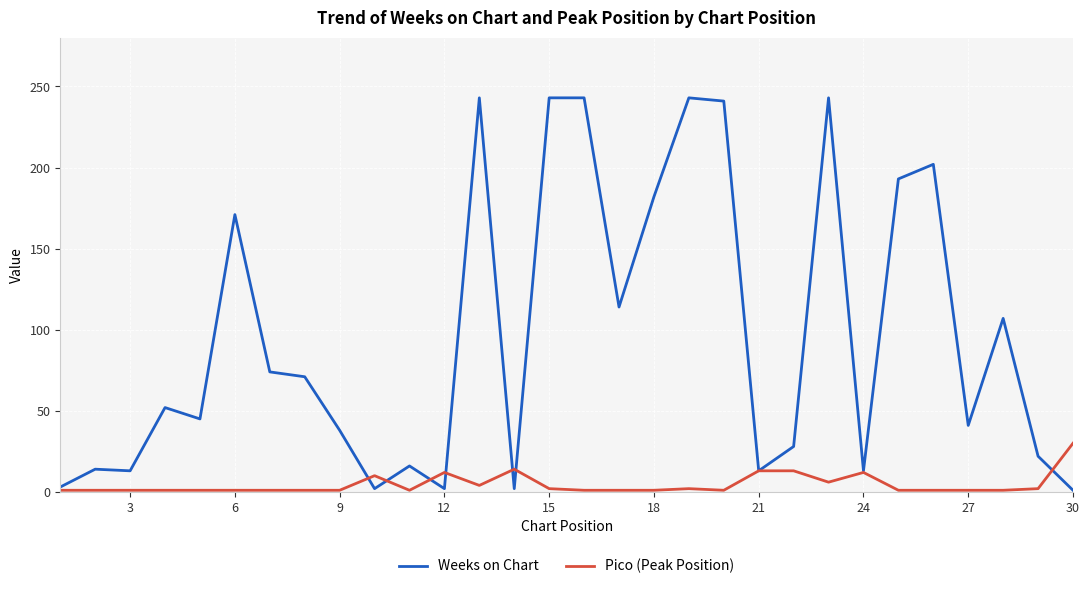

Which series has the largest total across all categories?

Weeks on Chart